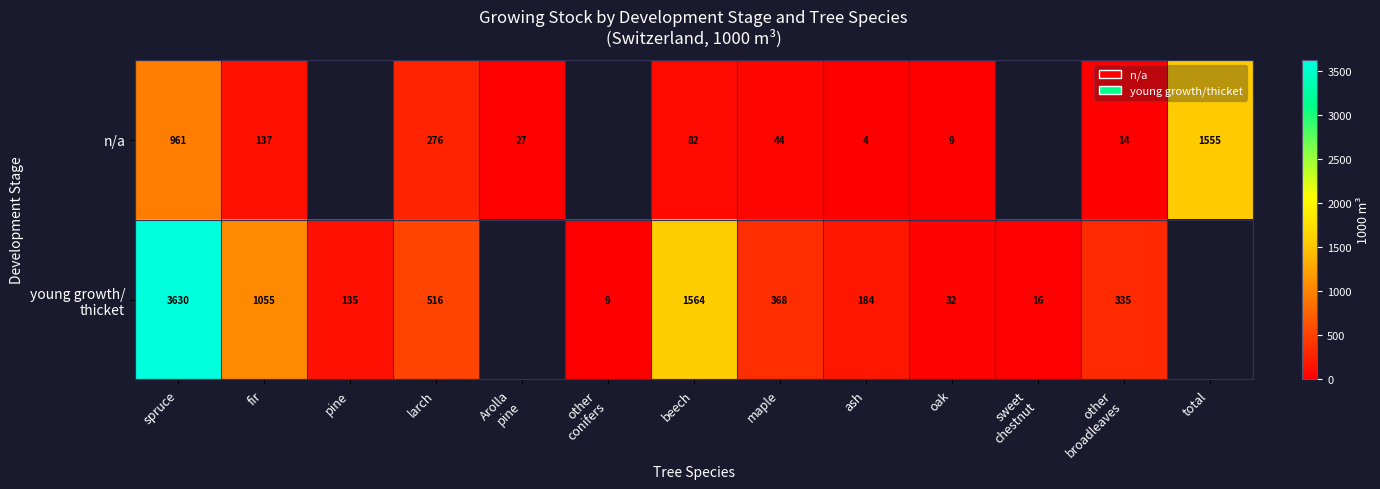

Between Arolla
pine and pine, which is larger?

pine